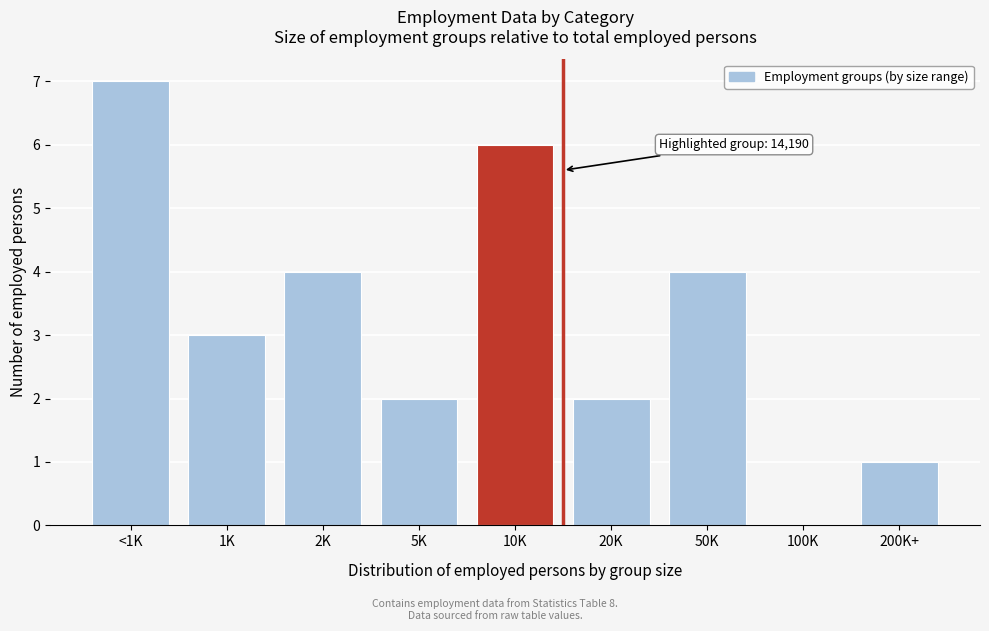

Reading left to right, list all the values displayed in this chart.

<1K=7	1K=3	2K=4	5K=2	10K=6	20K=2	50K=4	100K=0	200K+=1